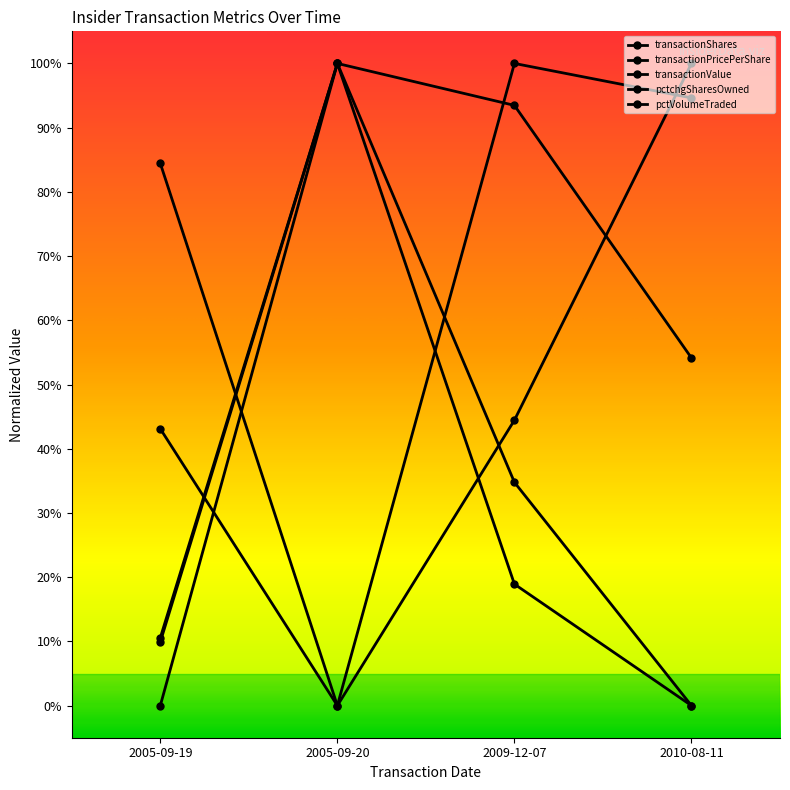

Where is pctchgSharesOwned nearest to the value 50?

2009-12-07